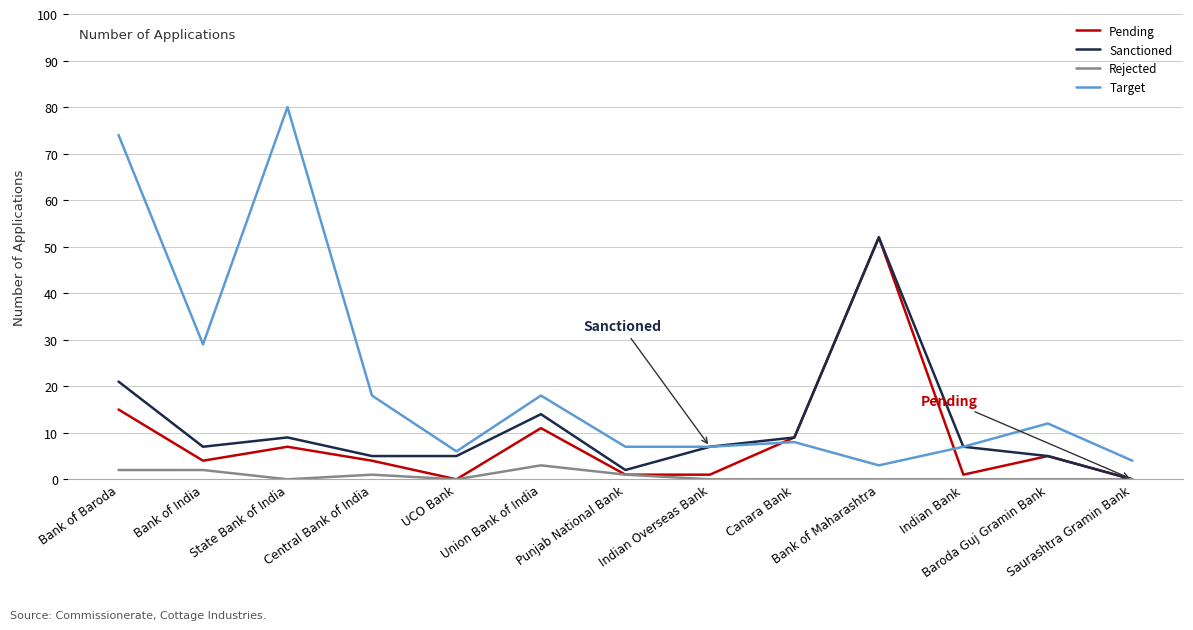

Which series has the largest total across all categories?

Target